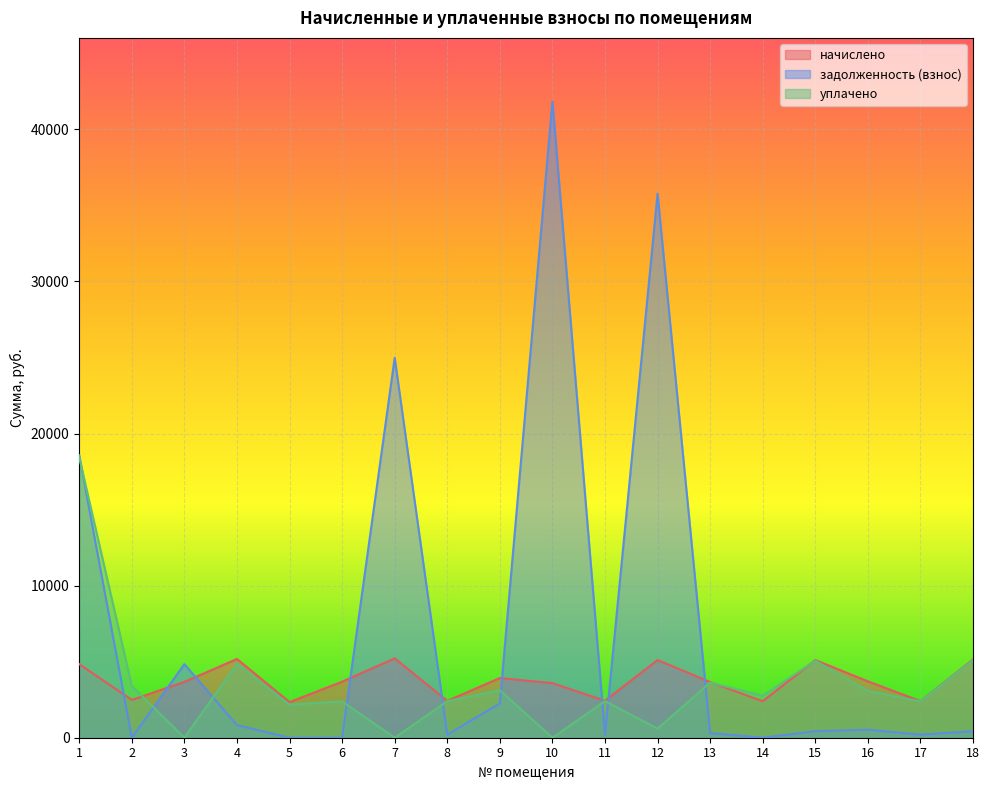

Which label corresponds to the smallest value in the chart?

2